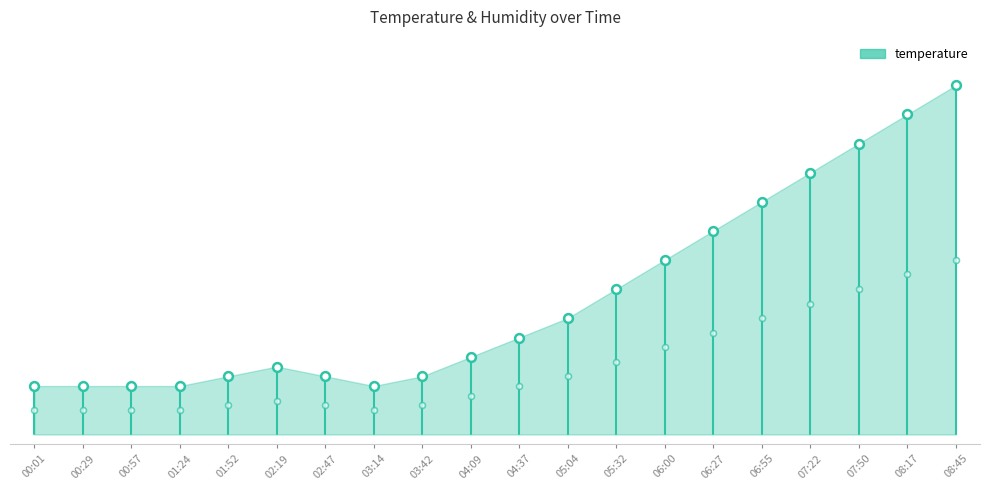

Between 00:57 and 03:14, which is larger?

00:57